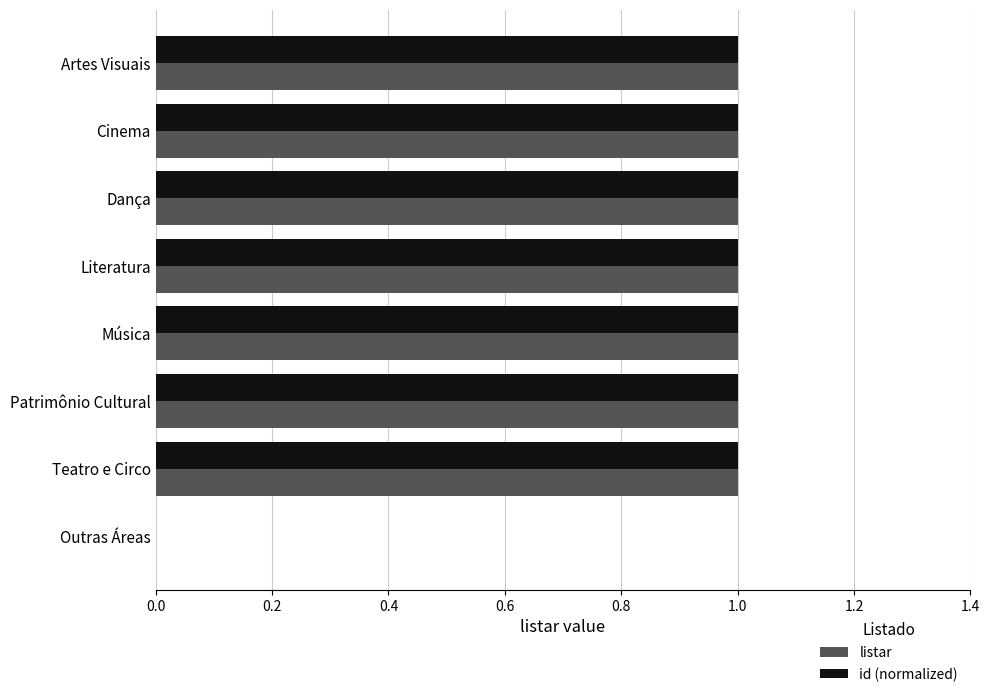

What is the sum of all listar values?

7